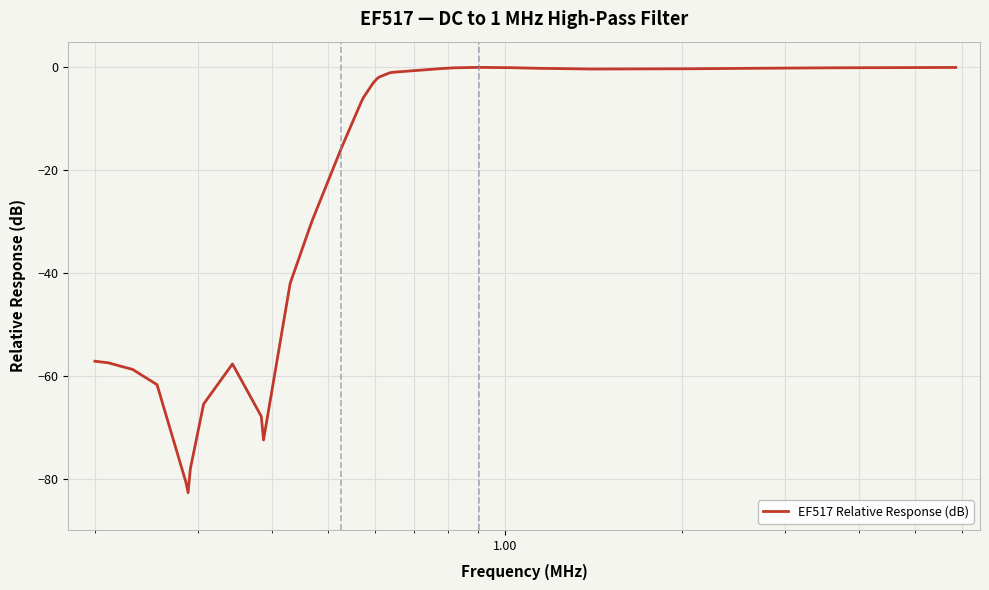

How many distinct data groups are displayed?

1